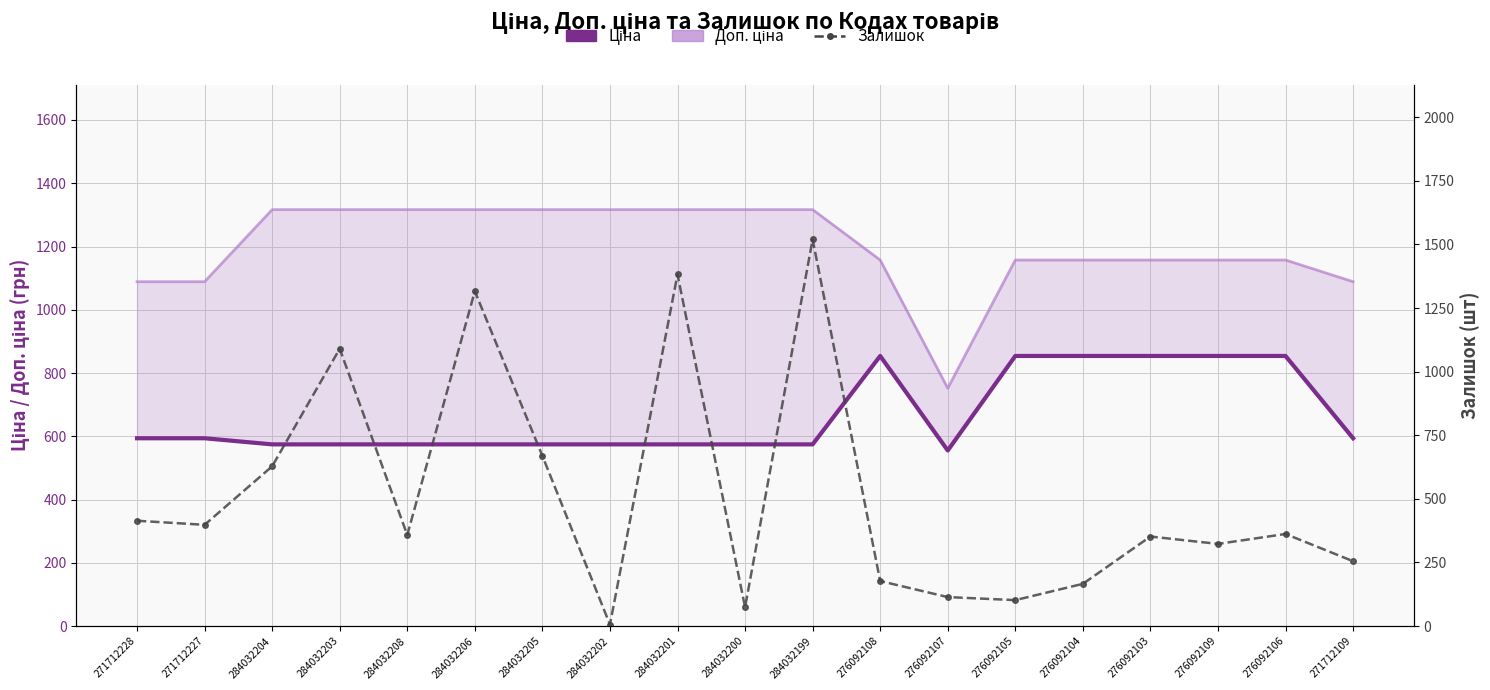

True or false: Ціна has more than 1 interior local peaks.

False